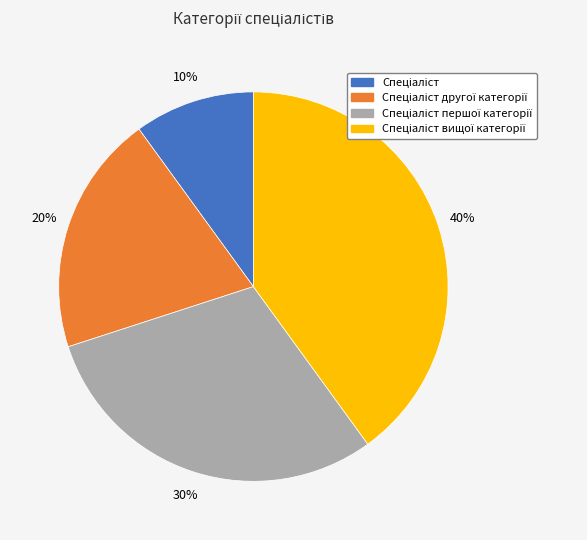

To the nearest percent, what is the difference between the largest and smallest slice percentages?

30%